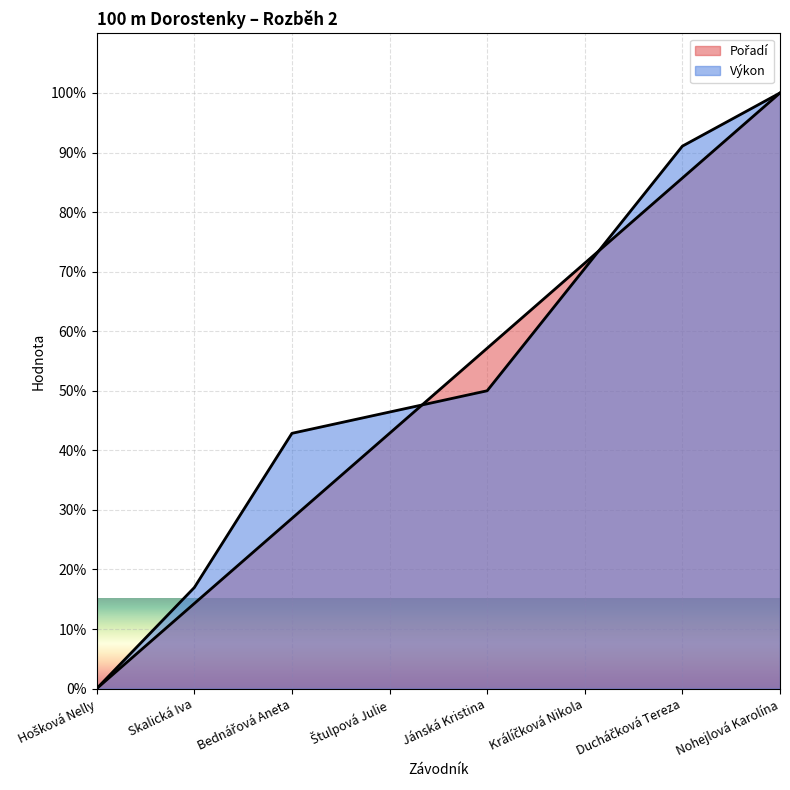

What is the maximum value for Výkon (line)?

100.0